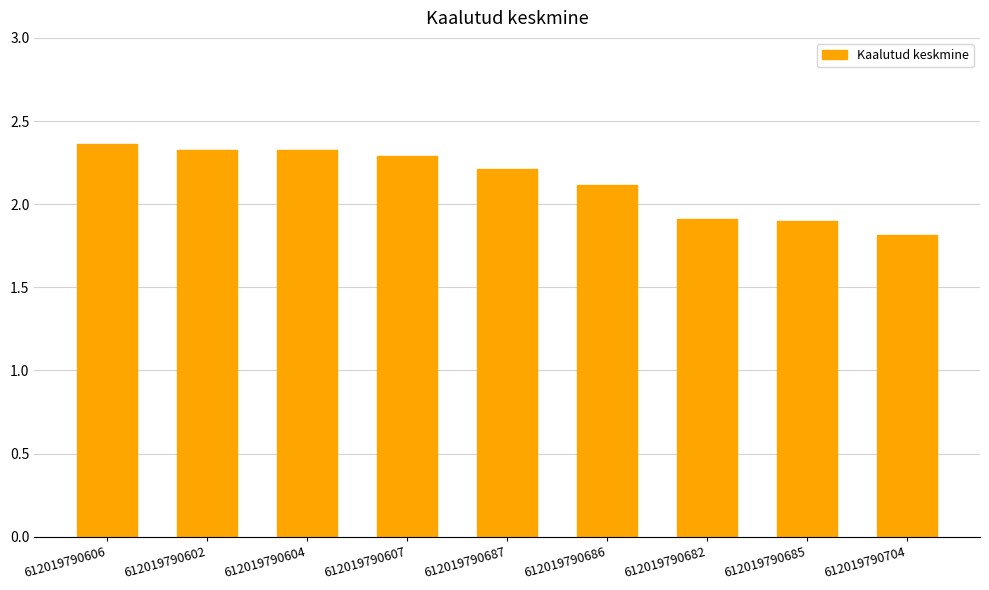

Count the values in the range 1 to 2.

3